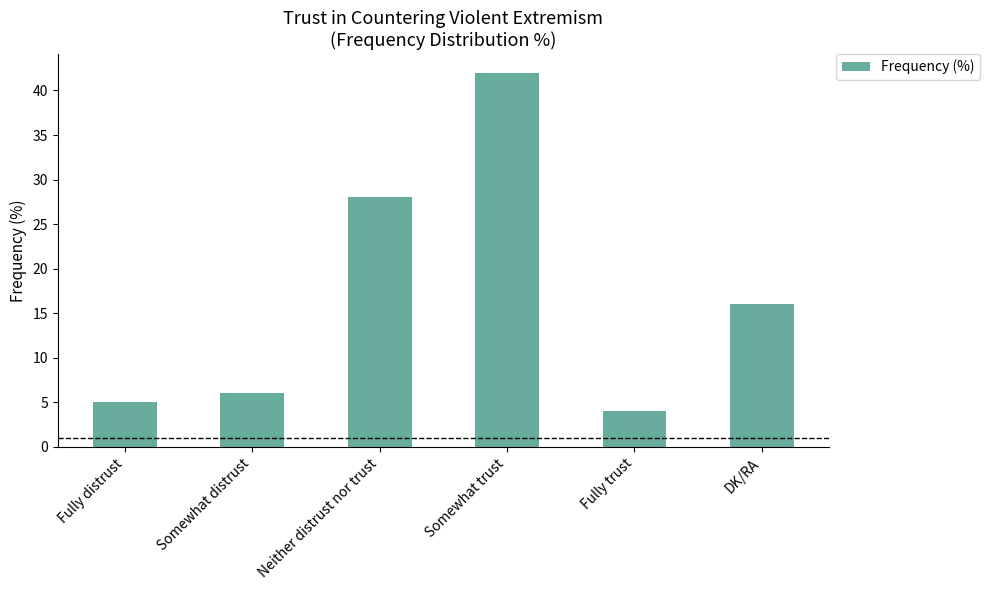

What is the change in value from Neither distrust nor trust to Somewhat trust?

+14